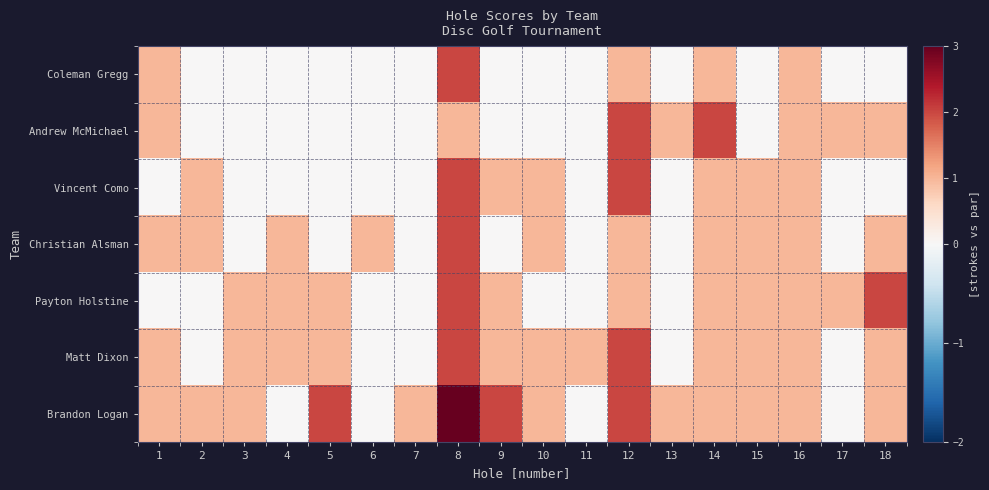

Which series has the largest total across all categories?

Brandon Logan